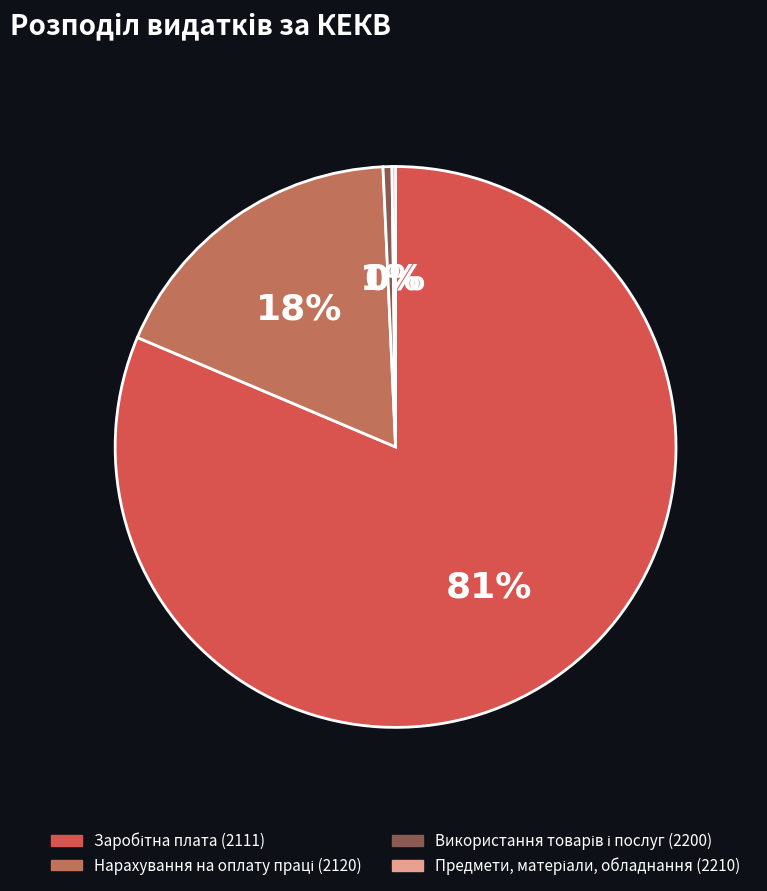

To the nearest percent, what is the difference between the largest and smallest slice percentages?

81%